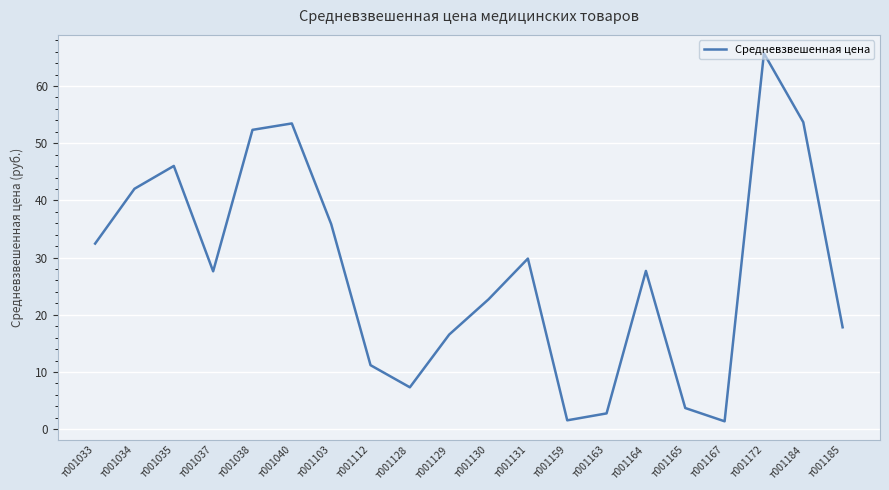

What is the difference between the second highest and minimum values?

52.3